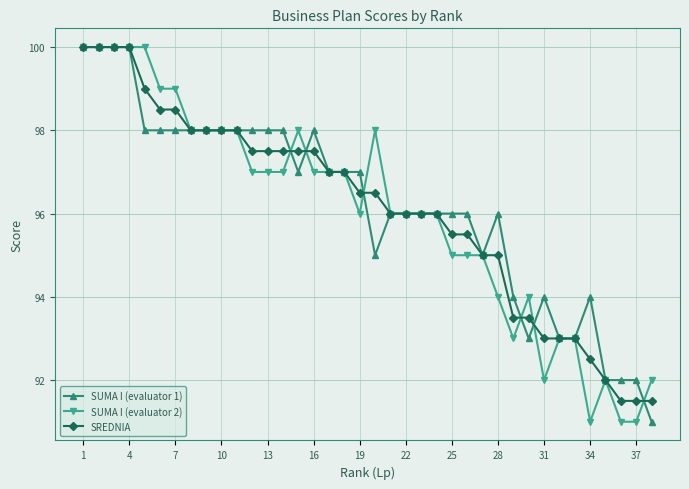

Reading left to right, extract all data points from this chart.

SUMA I (evaluator 1): 100.0	100.0	100.0	100.0	98.0	98.0	98.0	98.0	98.0	98.0	98.0	98.0	98.0	98.0	97.0	98.0	97.0	97.0	97.0	95.0	96.0	96.0	96.0	96.0	96.0	96.0	95.0	96.0	94.0	93.0	94.0	93.0	93.0	94.0	92.0	92.0	92.0	91.0
SUMA I (evaluator 2): 100.0	100.0	100.0	100.0	100.0	99.0	99.0	98.0	98.0	98.0	98.0	97.0	97.0	97.0	98.0	97.0	97.0	97.0	96.0	98.0	96.0	96.0	96.0	96.0	95.0	95.0	95.0	94.0	93.0	94.0	92.0	93.0	93.0	91.0	92.0	91.0	91.0	92.0
SREDNIA: 100.0	100.0	100.0	100.0	99.0	98.5	98.5	98.0	98.0	98.0	98.0	97.5	97.5	97.5	97.5	97.5	97.0	97.0	96.5	96.5	96.0	96.0	96.0	96.0	95.5	95.5	95.0	95.0	93.5	93.5	93.0	93.0	93.0	92.5	92.0	91.5	91.5	91.5